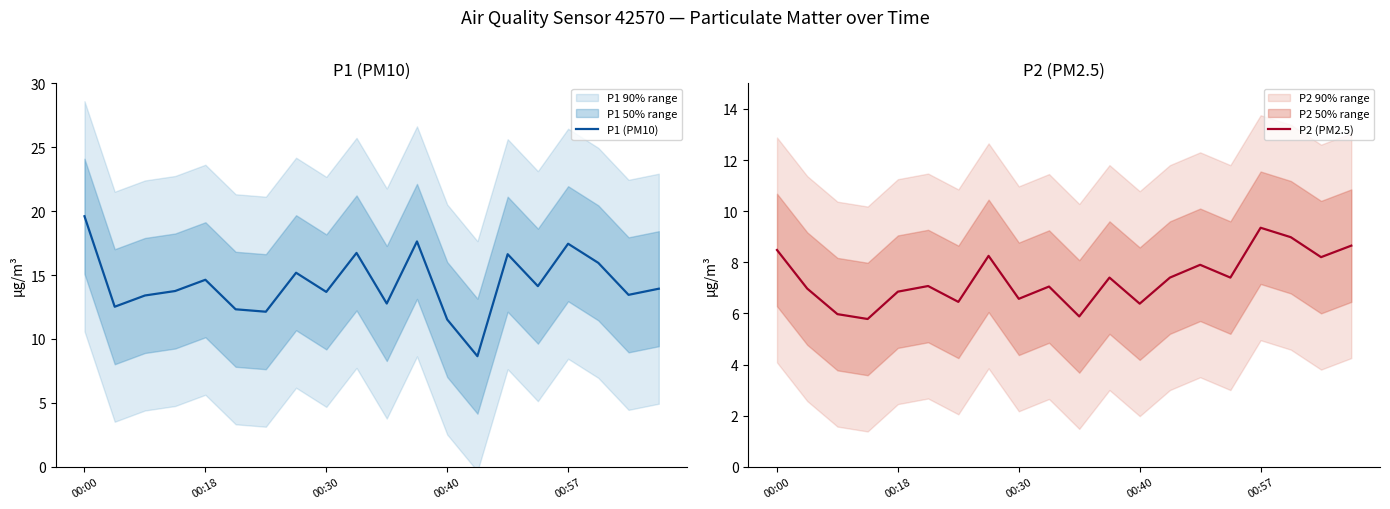

Is it true that P2 (PM2.5) equals 14.0 at 19?

False